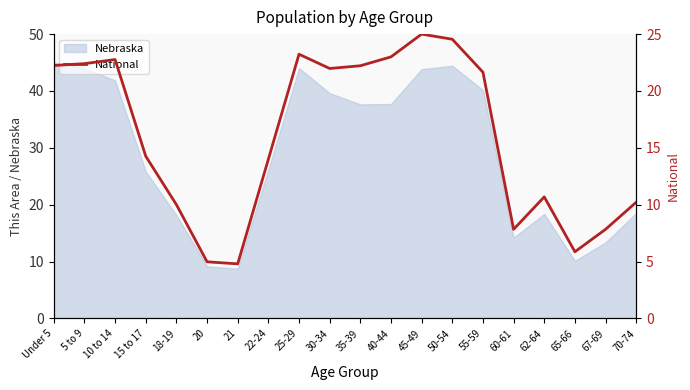

The value of Nebraska at 55-59 is 58.3. True or false?

False